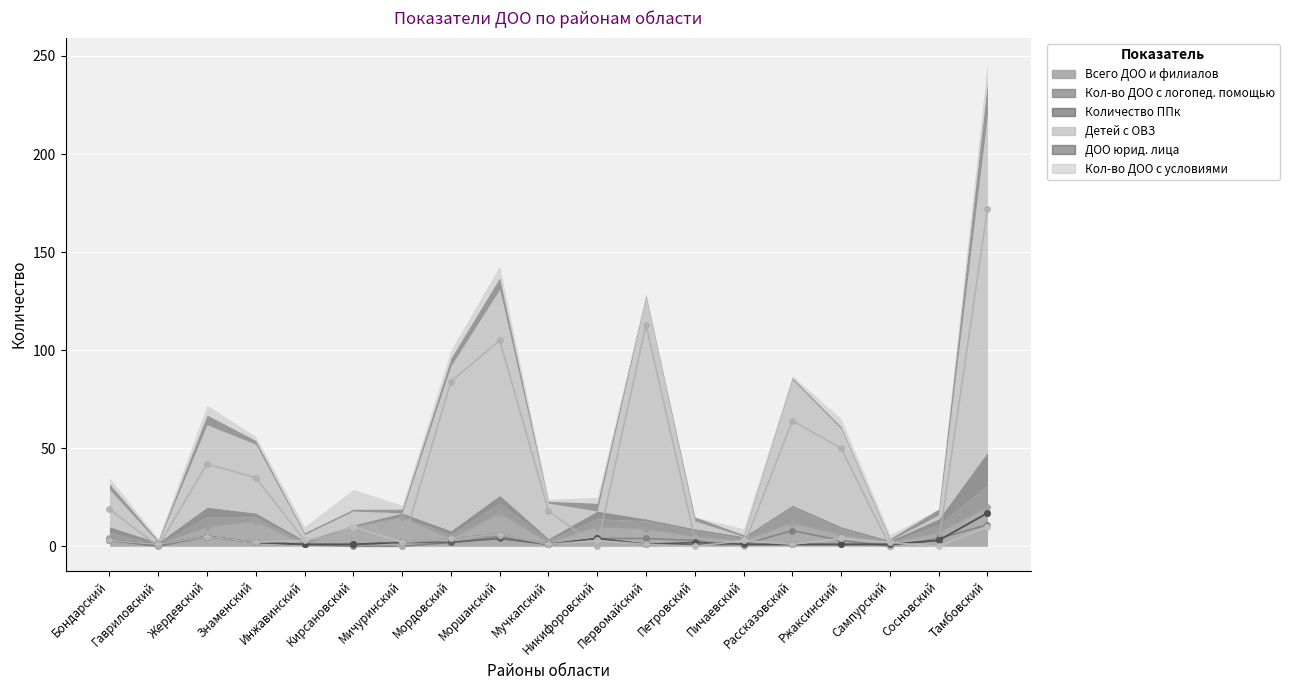

Rank the series at Моршанский from highest to lowest value.

Детей с ОВЗ, Всего ДОО и филиалов, ДОО юрид. лица, Кол-во ДОО с условиями, Кол-во ДОО с логопед. помощью, Количество ППк